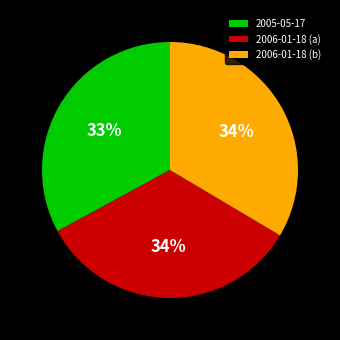

Between 2006-01-18 (b) and 2005-05-17, which is larger?

2006-01-18 (b)